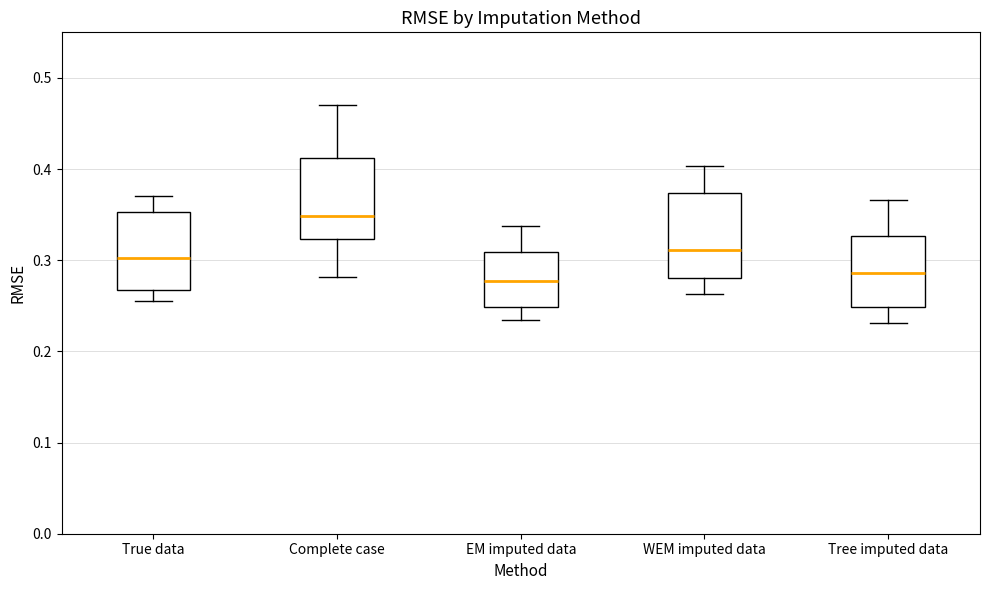

Reading left to right, transcribe this box plot: for each box, give where its median line is, the range the box spans, and where its two whiskers end, as read against the y-axis. The values are not printed on the chart, so give them approximately, as read against the axis.

True data: median 0.30, box 0.27 to 0.35, whiskers 0.26 to 0.37
Complete case: median 0.35, box 0.32 to 0.41, whiskers 0.28 to 0.47
EM imputed data: median 0.28, box 0.25 to 0.31, whiskers 0.23 to 0.34
WEM imputed data: median 0.31, box 0.28 to 0.37, whiskers 0.26 to 0.40
Tree imputed data: median 0.29, box 0.25 to 0.33, whiskers 0.23 to 0.37